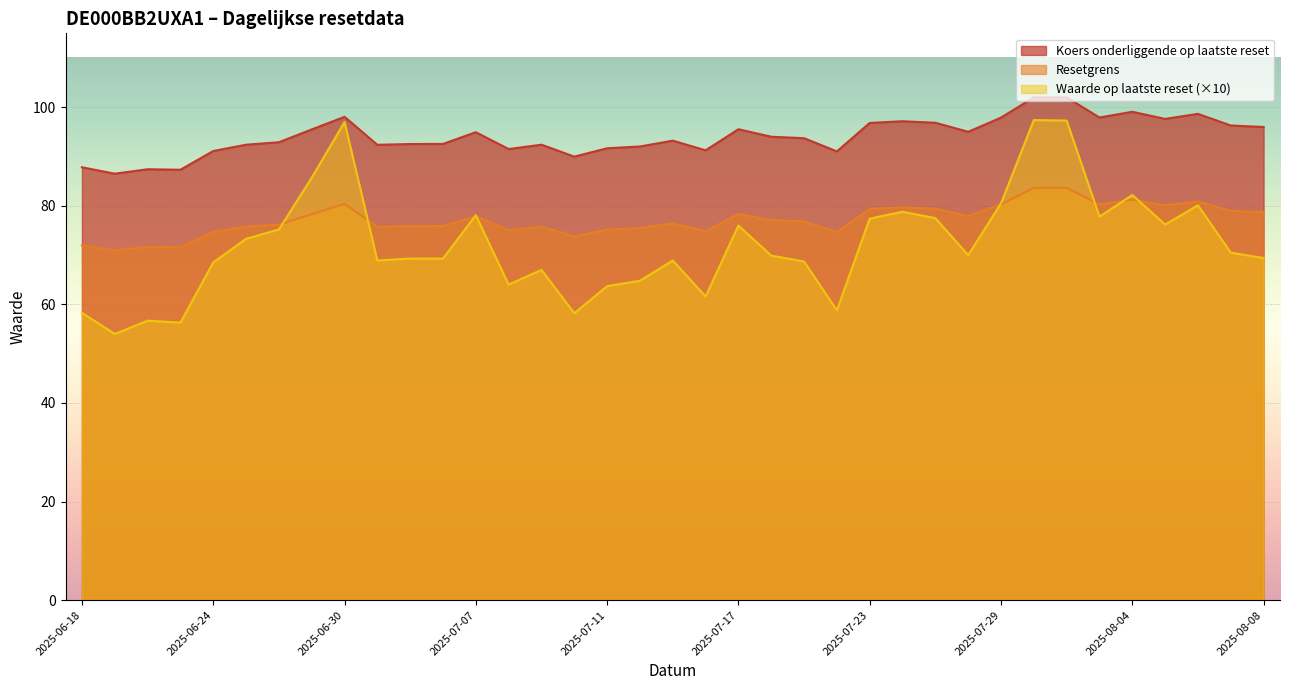

What is the approximate value of Waarde op laatste reset at 2025-07-16?

6.2